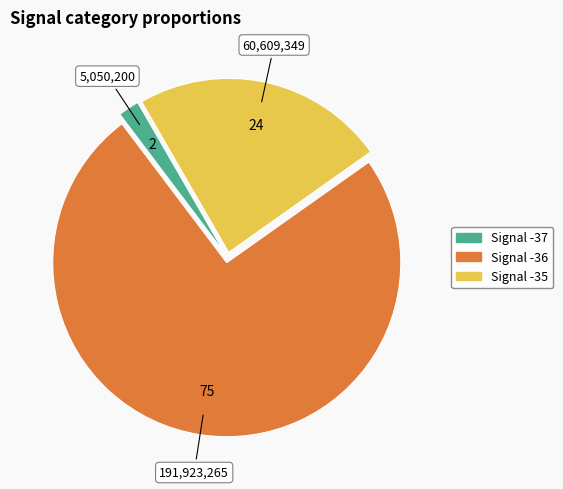

Does any single category account for the majority?

Yes